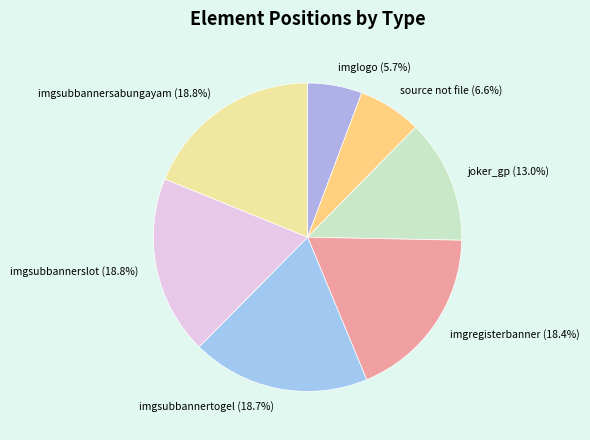

Between imglogo (5.7%) and joker_gp (13.0%), which is larger?

joker_gp (13.0%)